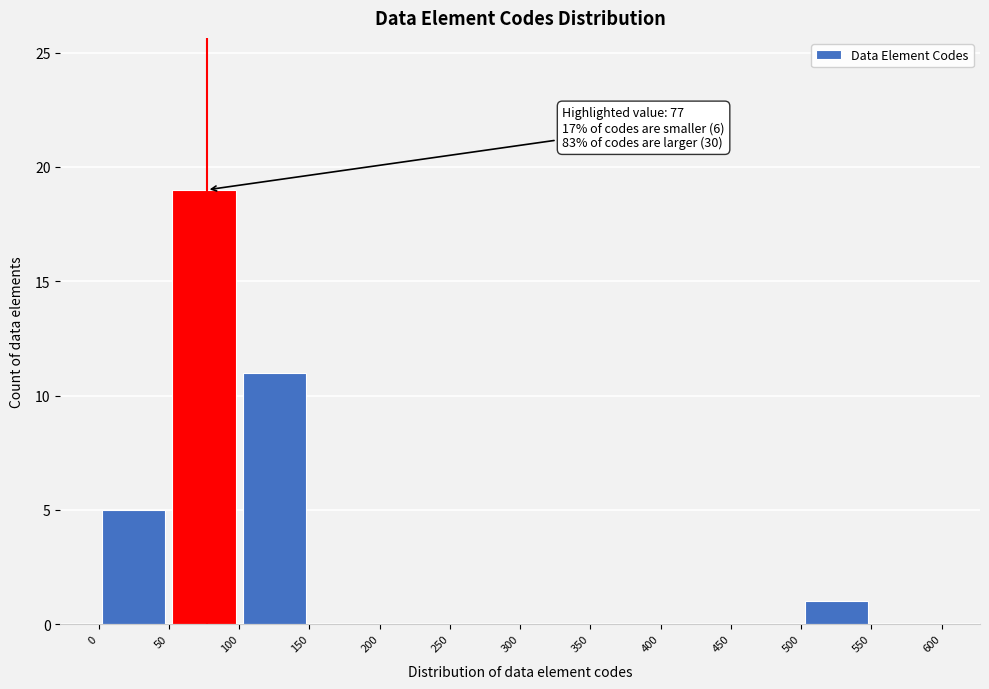

Over which range of the x-axis is the bar tallest?

50 to 100